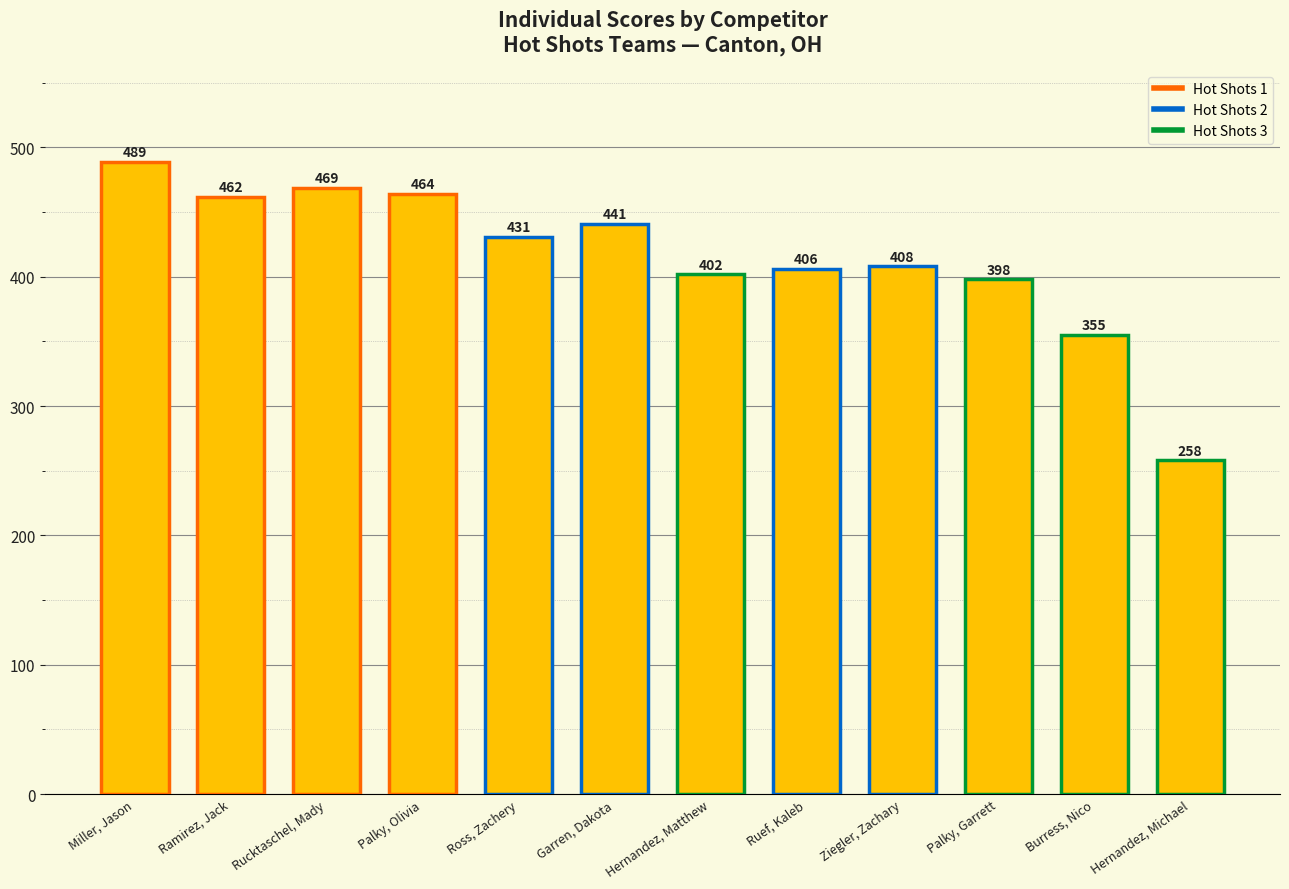

Does the chart contain any negative values?

No